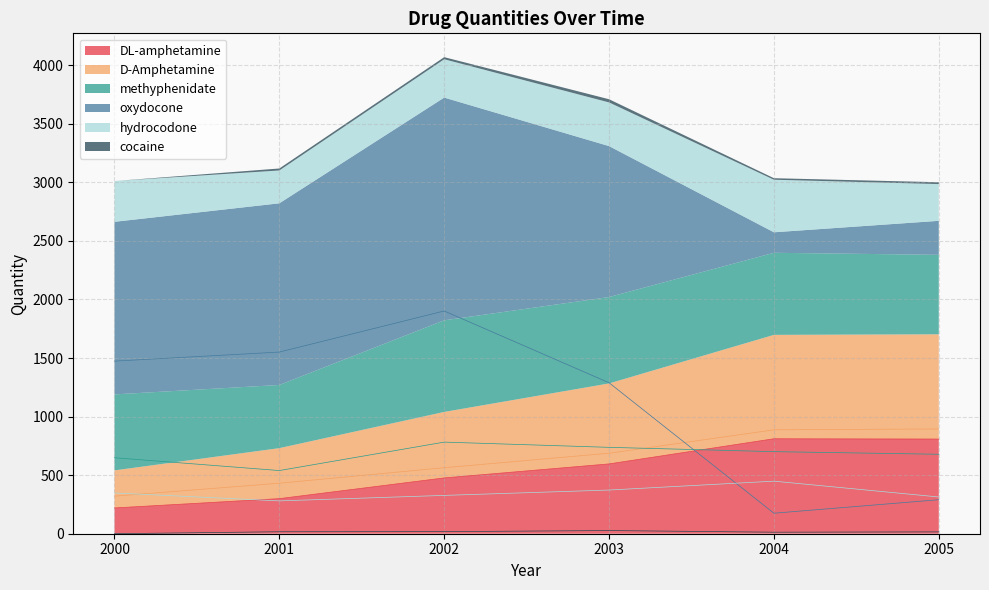

Which category has the lowest value across all series?

2000